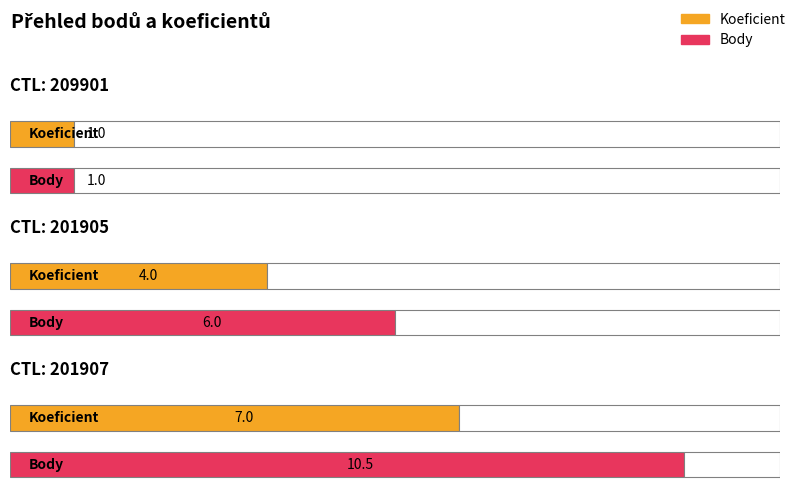

Rank the series by their maximum value, from lowest to highest.

Koeficient, Body